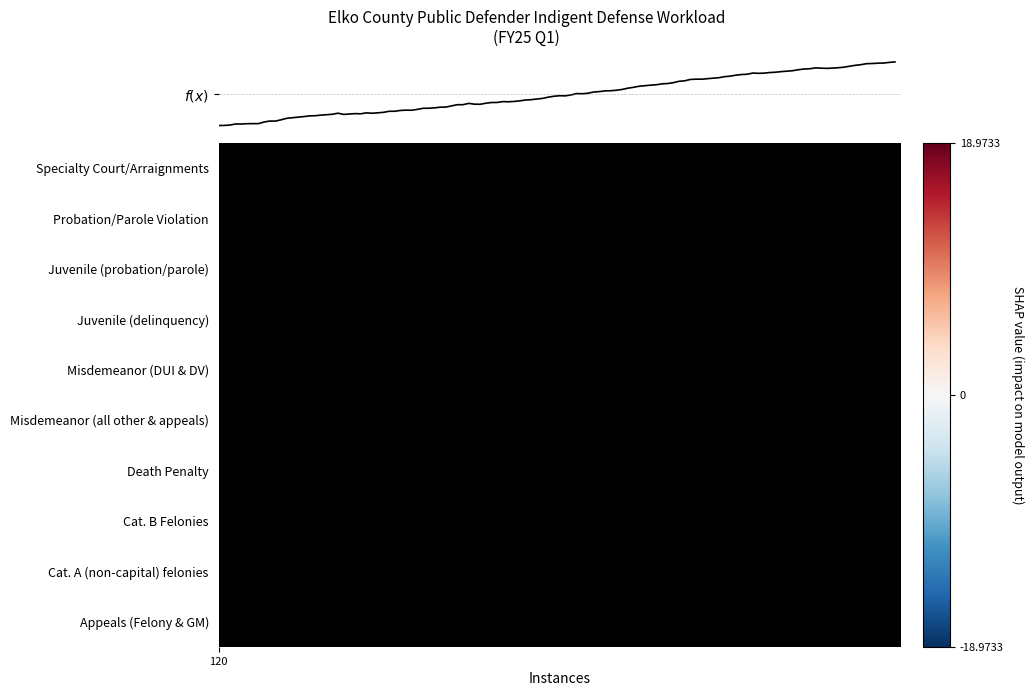

At how many categories does at least one series exceed 47?

1